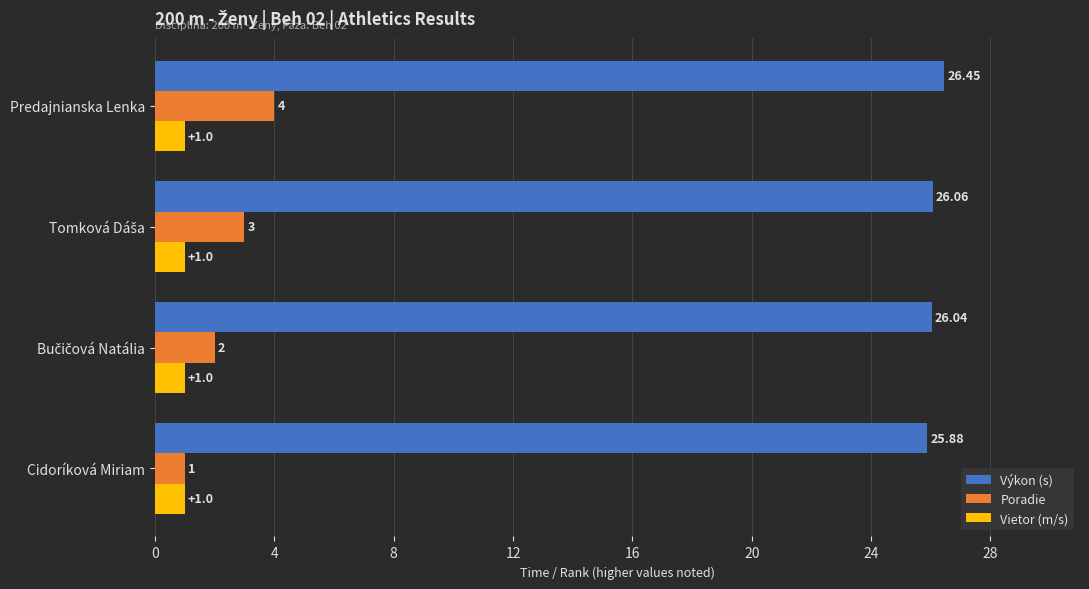

At which label does Poradie reach its minimum?

Cidoríková Miriam